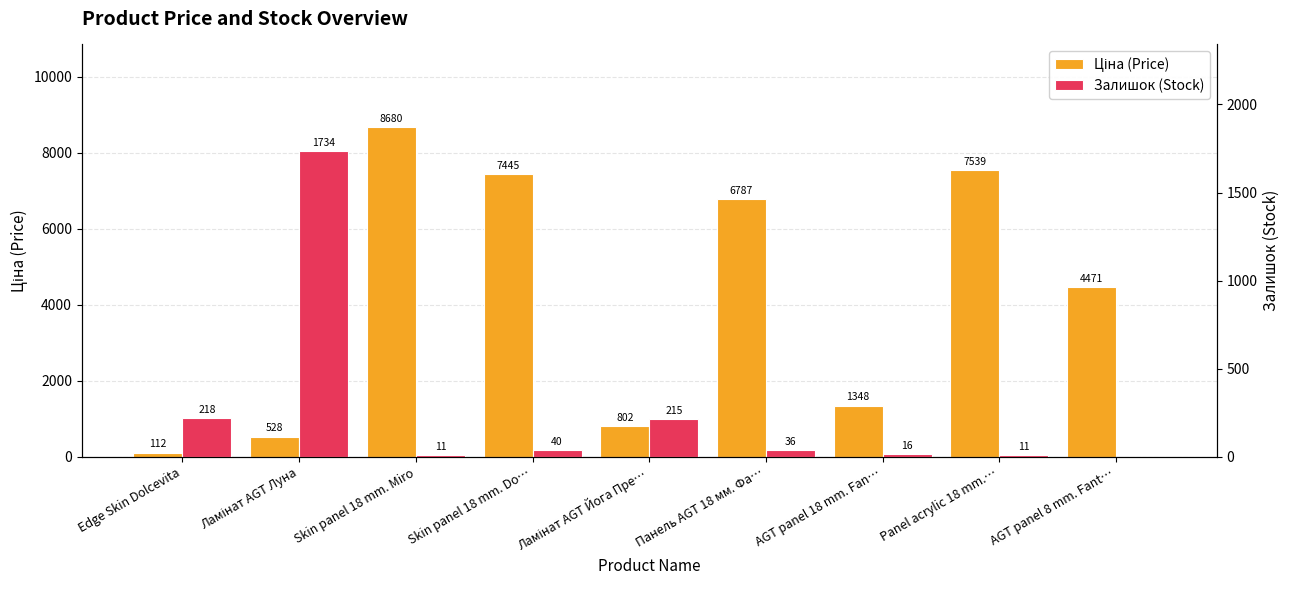

Is it true that Залишок (Stock) equals 48.8 at Панель AGT 18 мм. Фа…?

False